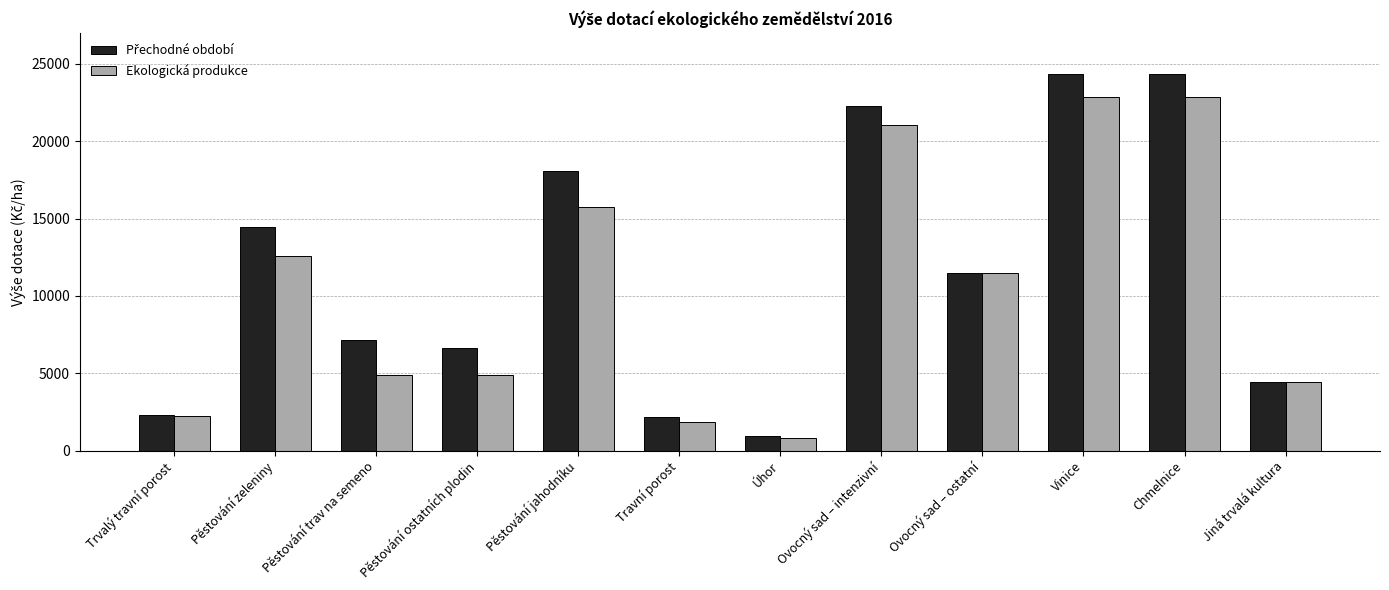

True or false: Ekologická produkce has a value of 1230 at Trvalý travní porost.

False